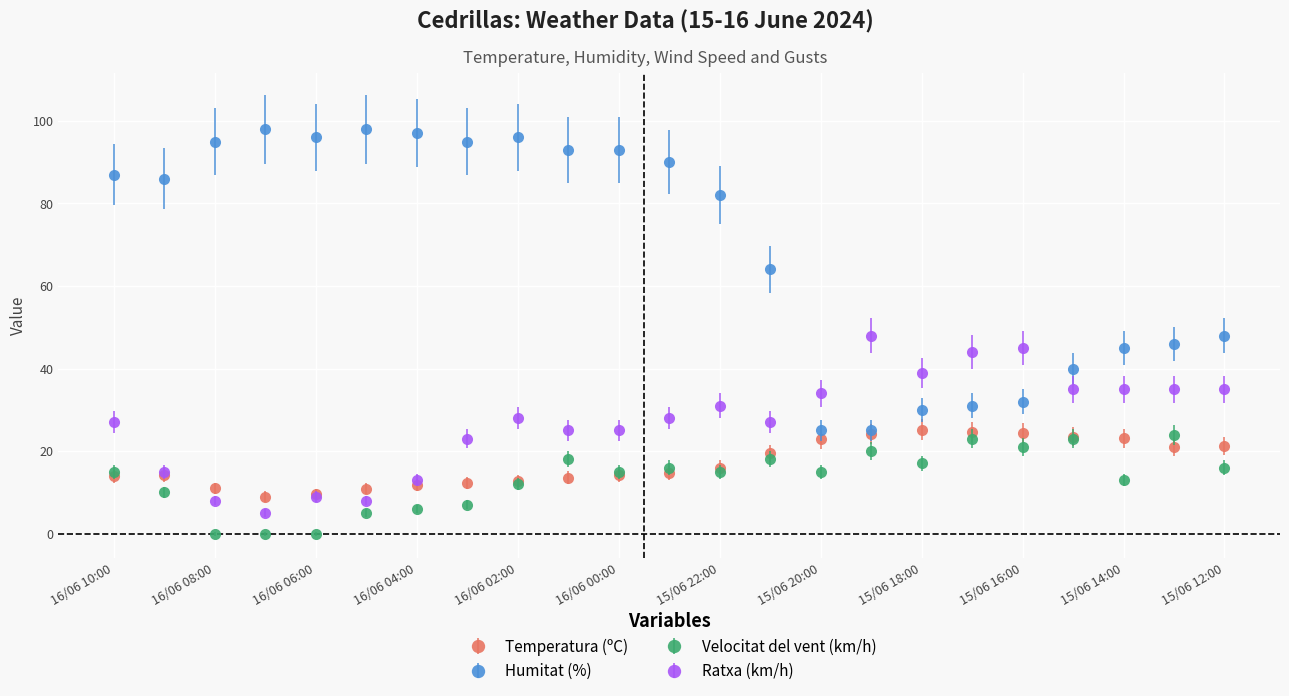

True or false: Velocitat del vent (km/h) has more than 2 points higher than both neighbors.

True